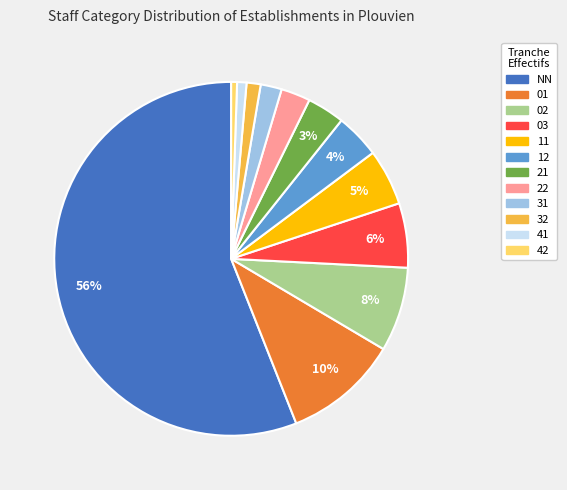

Is there any slice that represents more than half of the pie?

Yes